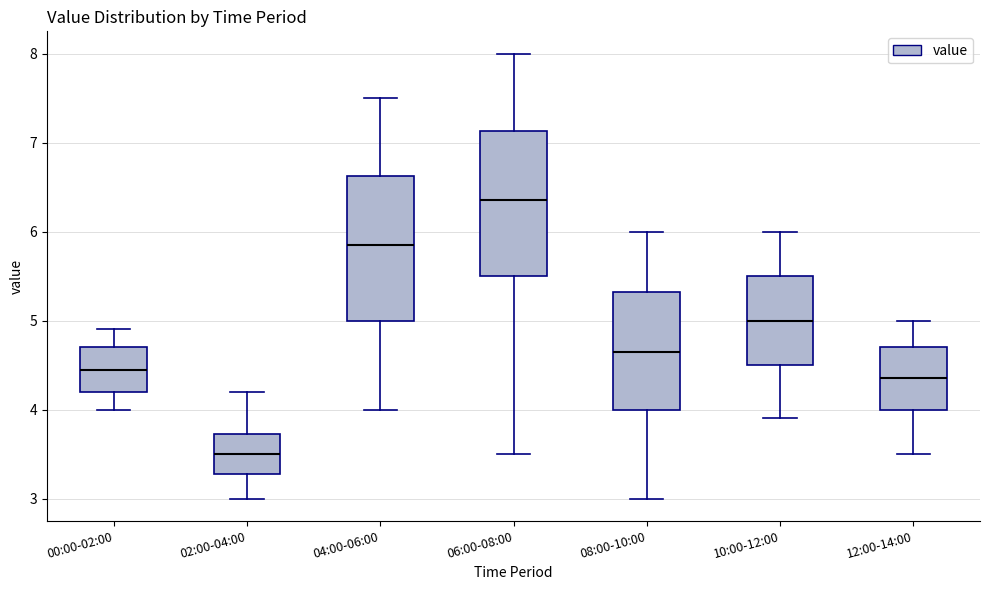

Reading left to right, read every box against the y-axis: the position of its median line, the range the box covers, and the ends of its whiskers. The values are not printed on the chart, so give them approximately, as read against the axis.

00:00-02:00: median 4.5, box 4.2 to 4.7, whiskers 4.0 to 4.9
02:00-04:00: median 3.5, box 3.3 to 3.7, whiskers 3.0 to 4.2
04:00-06:00: median 5.9, box 5.0 to 6.6, whiskers 4.0 to 7.5
06:00-08:00: median 6.4, box 5.5 to 7.1, whiskers 3.5 to 8.0
08:00-10:00: median 4.7, box 4.0 to 5.3, whiskers 3.0 to 6.0
10:00-12:00: median 5.0, box 4.5 to 5.5, whiskers 3.9 to 6.0
12:00-14:00: median 4.4, box 4.0 to 4.7, whiskers 3.5 to 5.0